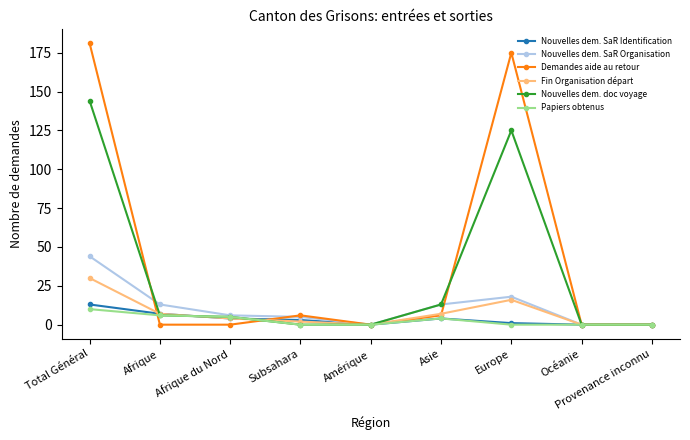

At which category is the sum across all series the highest?

Total Général